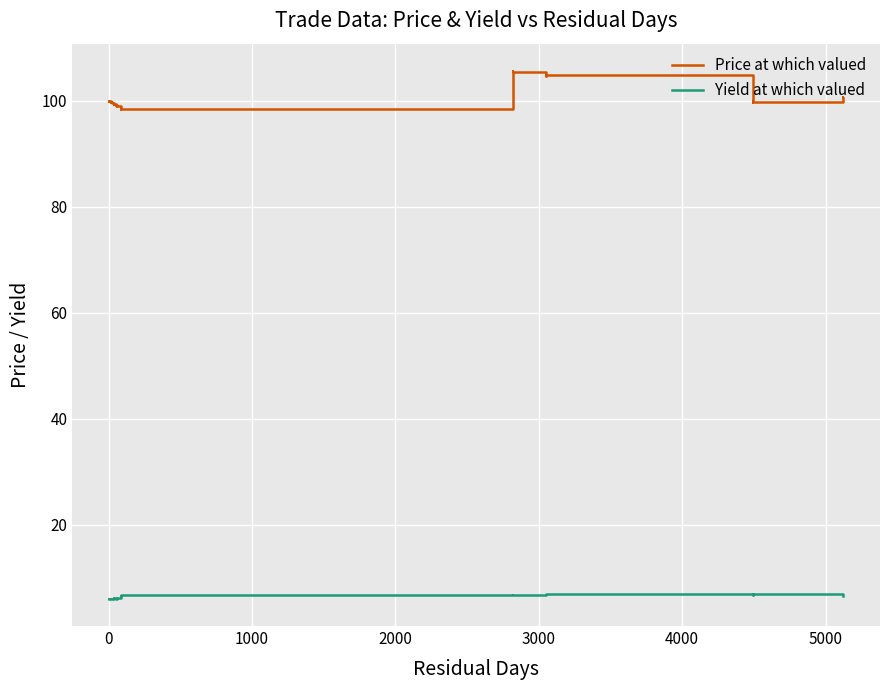

Which series has the largest range (max minus min)?

Price at which valued